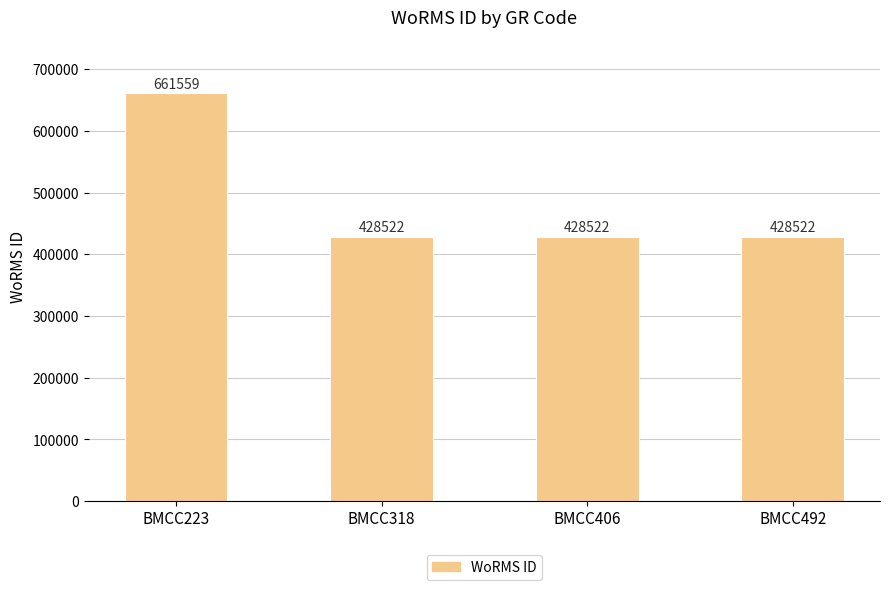

What is the sum of all values?

1947125